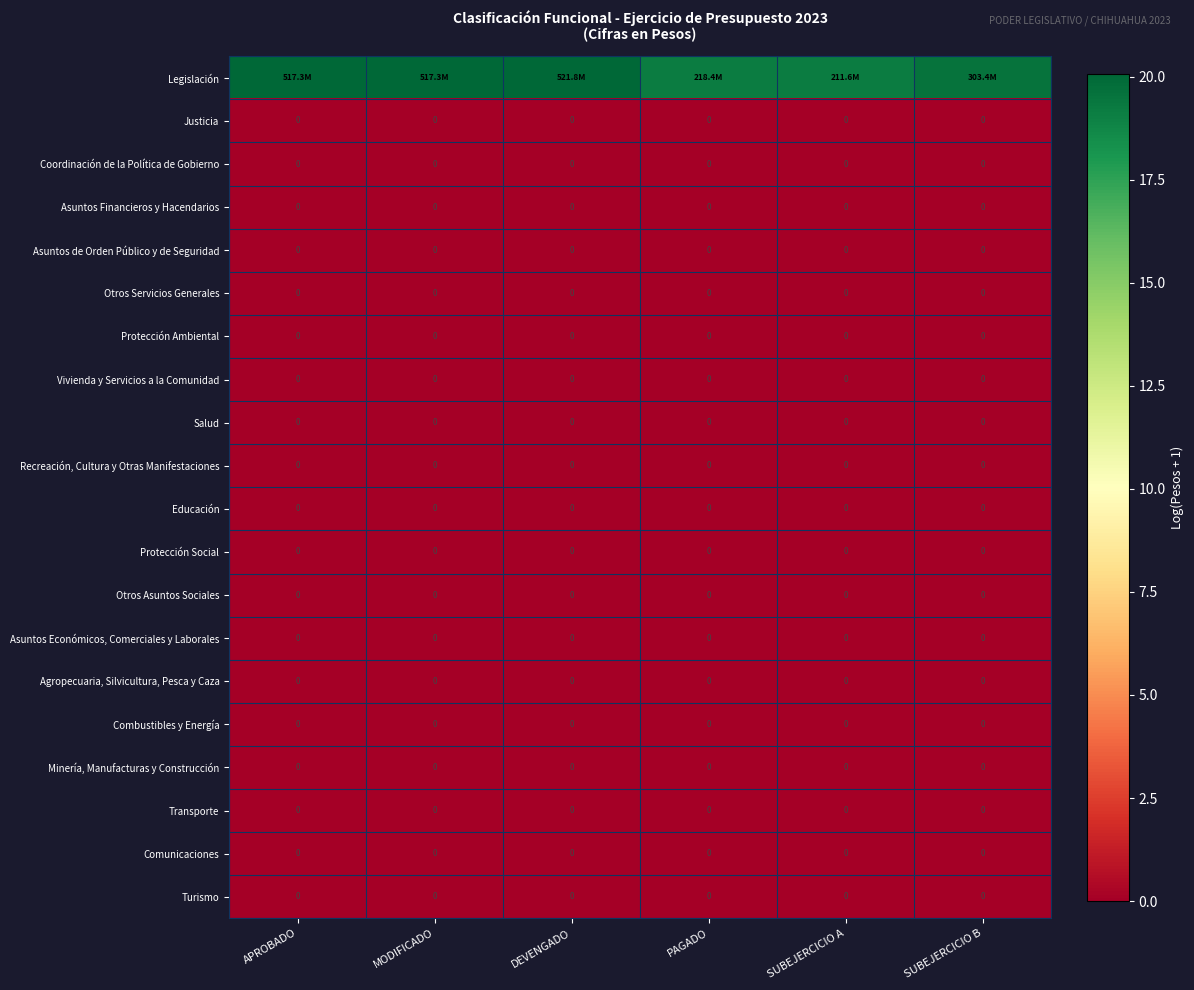

At which category is the sum across all series the highest?

DEVENGADO